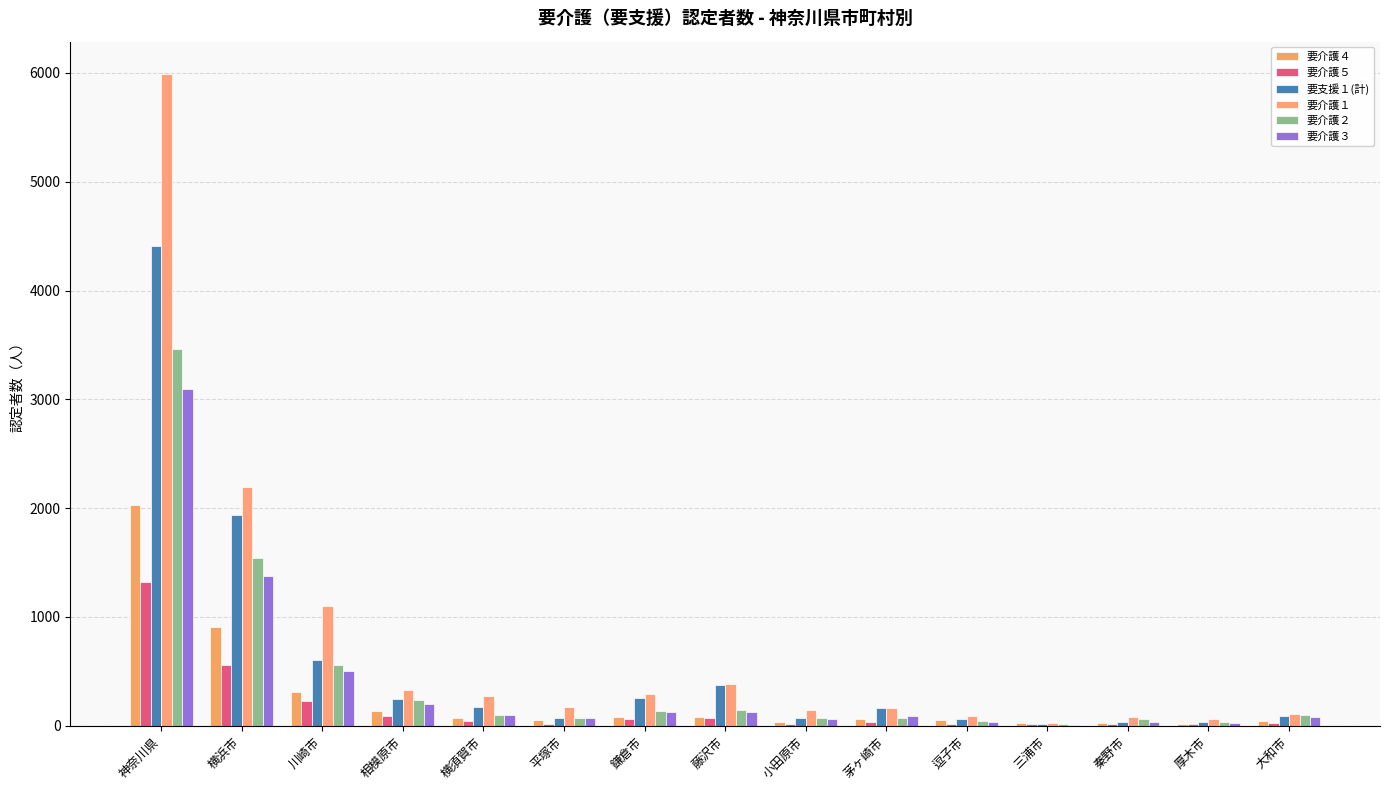

What is the average value of the 要介護１ series?

760